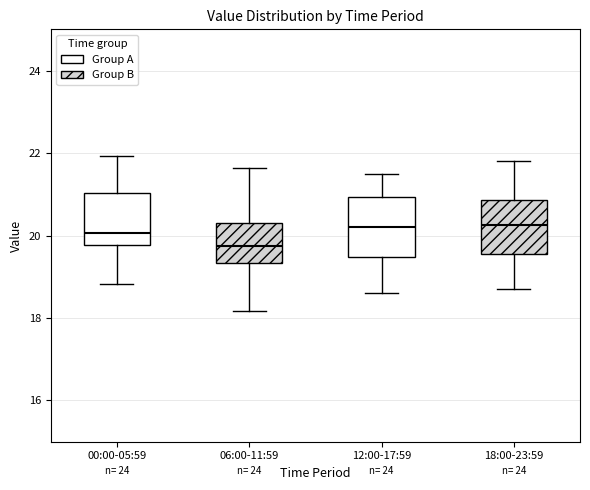

Reading left to right, read every box against the y-axis: the position of its median line, the range the box covers, and the ends of its whiskers. The values are not printed on the chart, so give them approximately, as read against the axis.

00:00-05:59: median 20.0, box 19.8 to 21.0, whiskers 18.8 to 22.0
06:00-11:59: median 19.8, box 19.4 to 20.4, whiskers 18.2 to 21.6
12:00-17:59: median 20.2, box 19.4 to 21.0, whiskers 18.6 to 21.6
18:00-23:59: median 20.2, box 19.6 to 20.8, whiskers 18.8 to 21.8